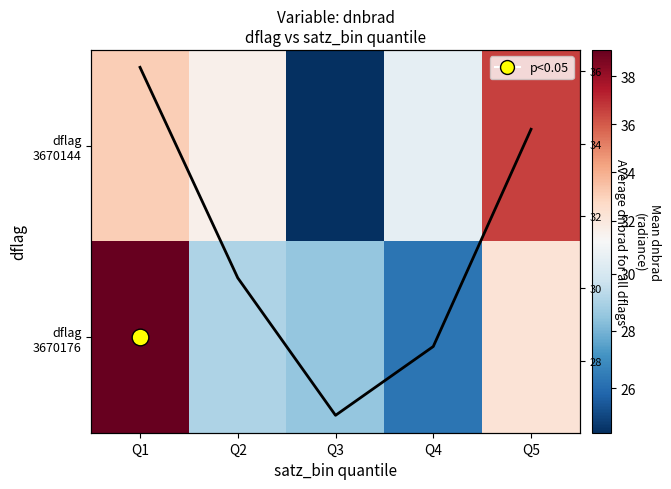

How many data points does each series have?

5